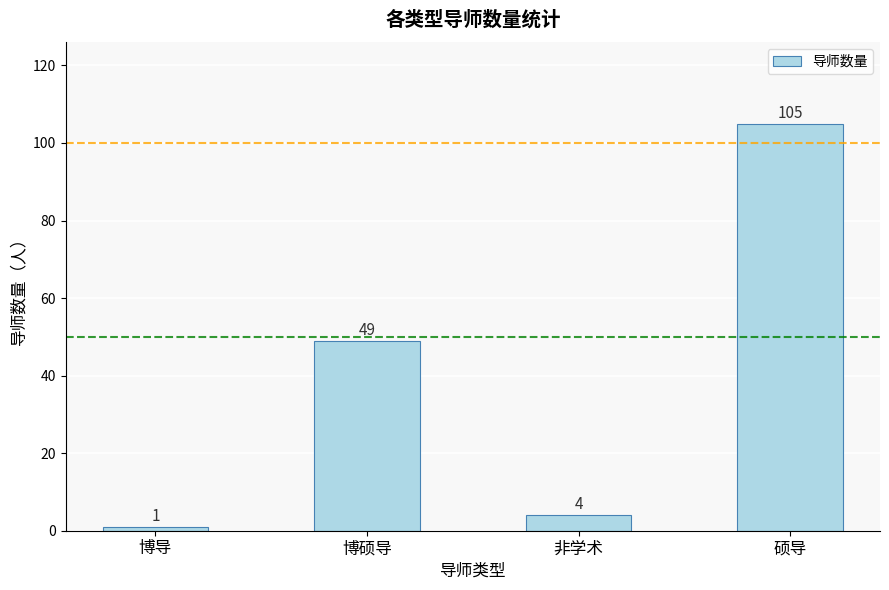

List the labels in order of value, largest first.

硕导, 博硕导, 非学术, 博导